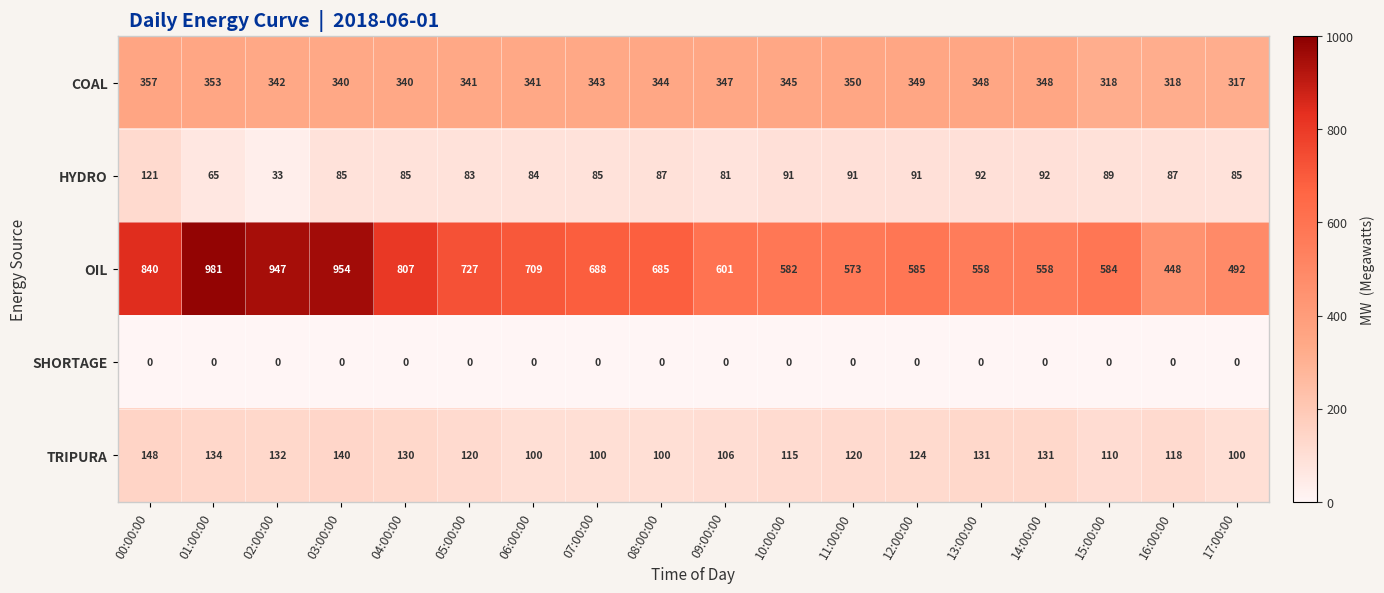

At which label is HYDRO closest to 77?

09:00:00